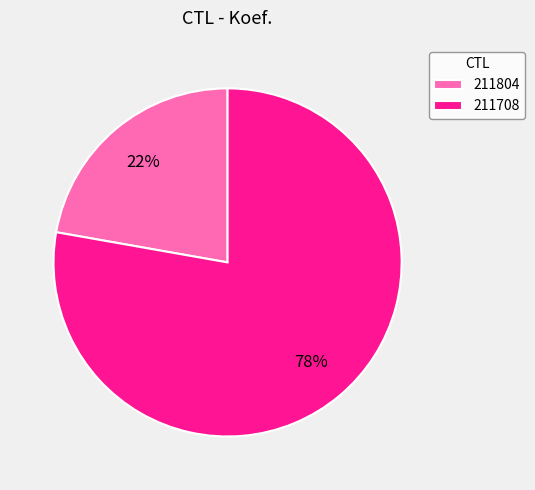

Combined, do 211708 and 211804 account for over 50%?

Yes